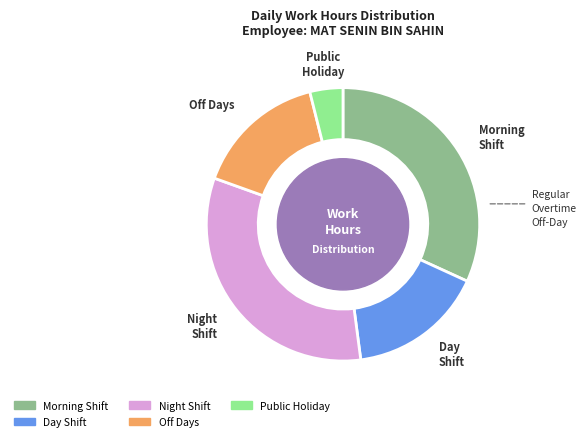

Does any single category account for the majority?

No